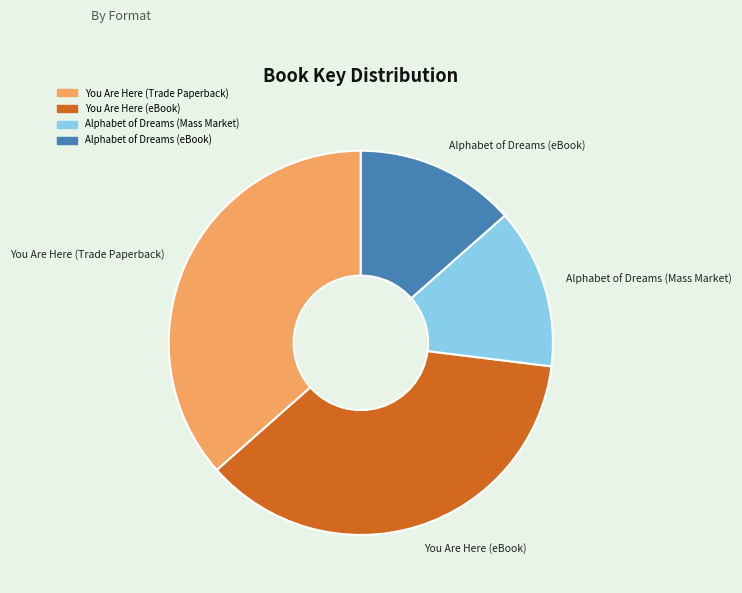

How many slices are in this pie chart?

4